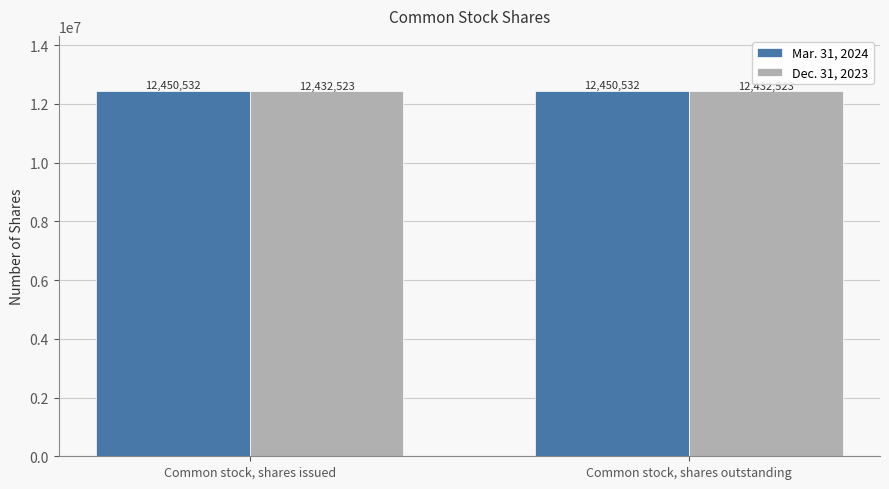

What value does the Dec. 31, 2023 series have at Common stock, shares outstanding?

12432523